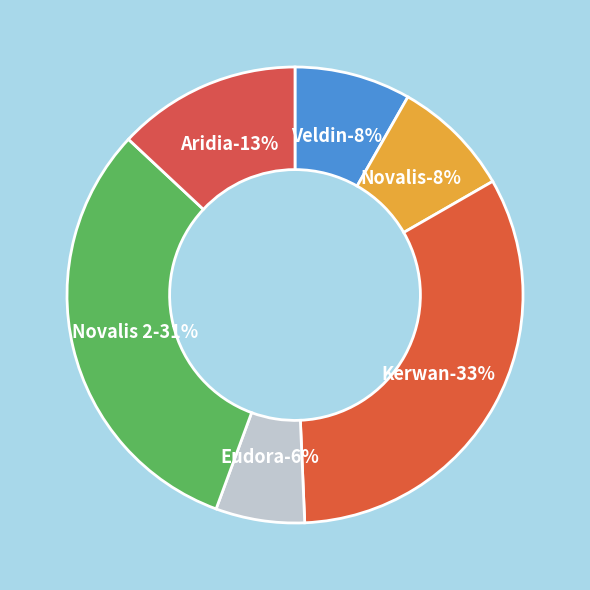

To the nearest percent, what is the average slice percentage?

17%